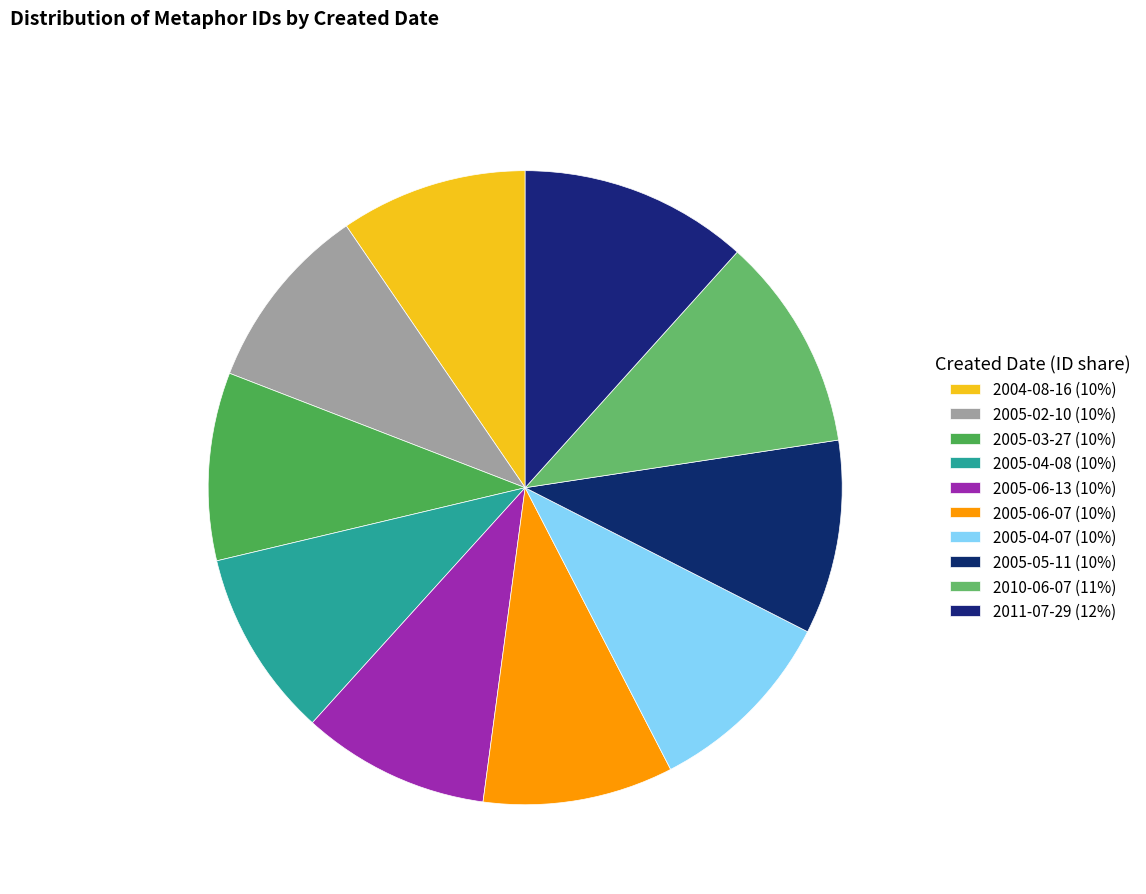

Is there a majority slice in this chart?

No